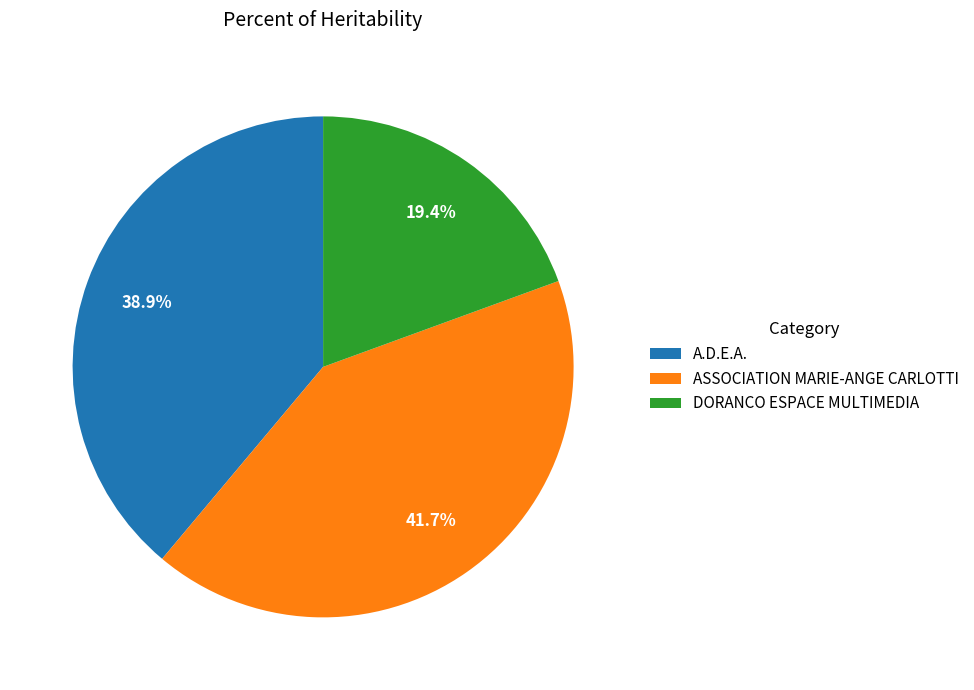

Is A.D.E.A. the majority of the pie?

No